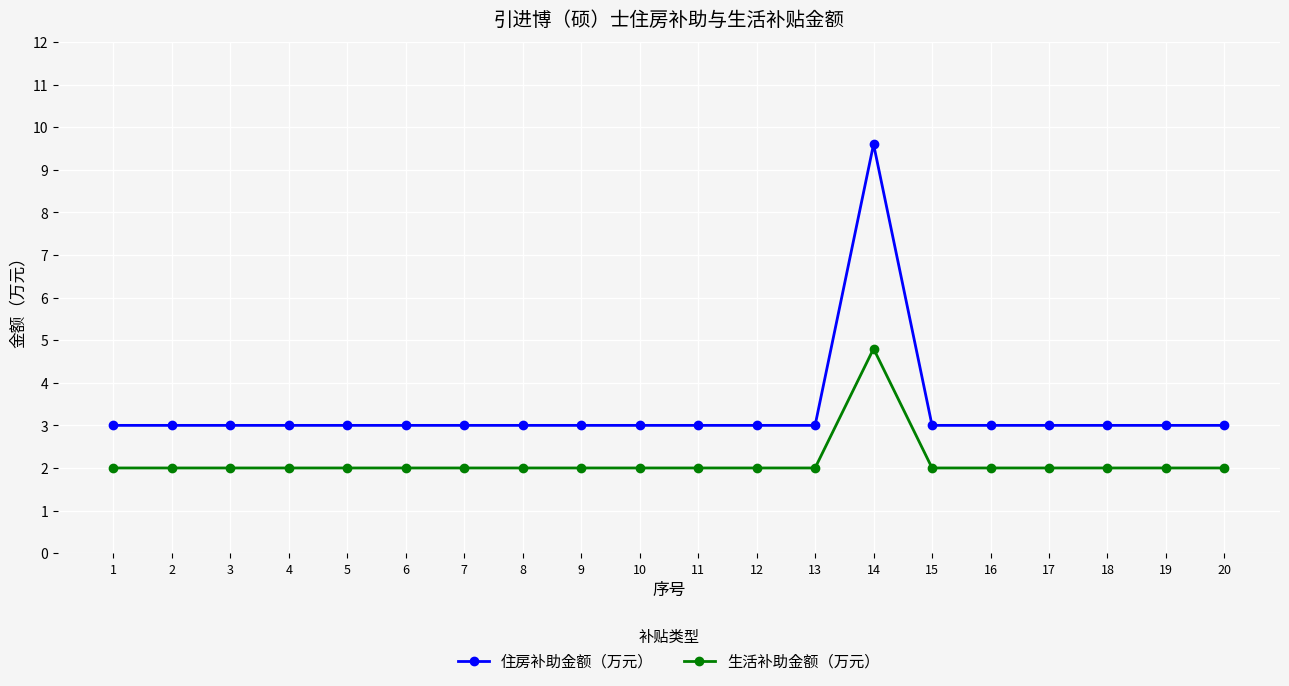

The 生活补助金额（万元） series shows 4.8 at 14. True or false?

True